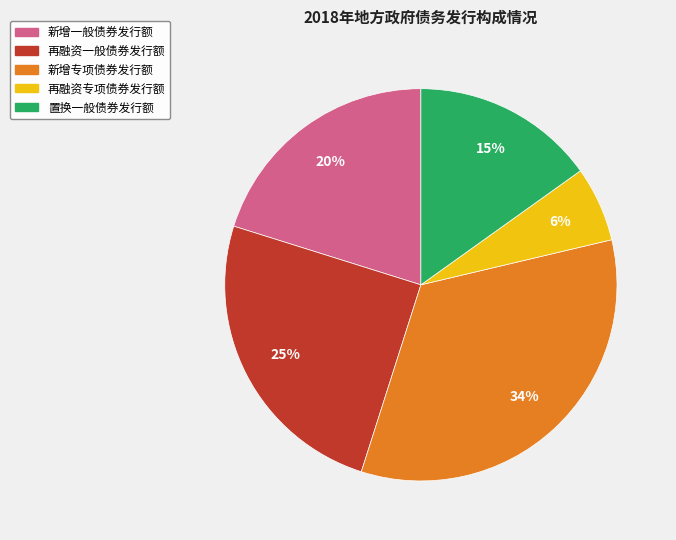

The 再融资一般债券发行额 slice represents 25% of the pie. True or false?

True